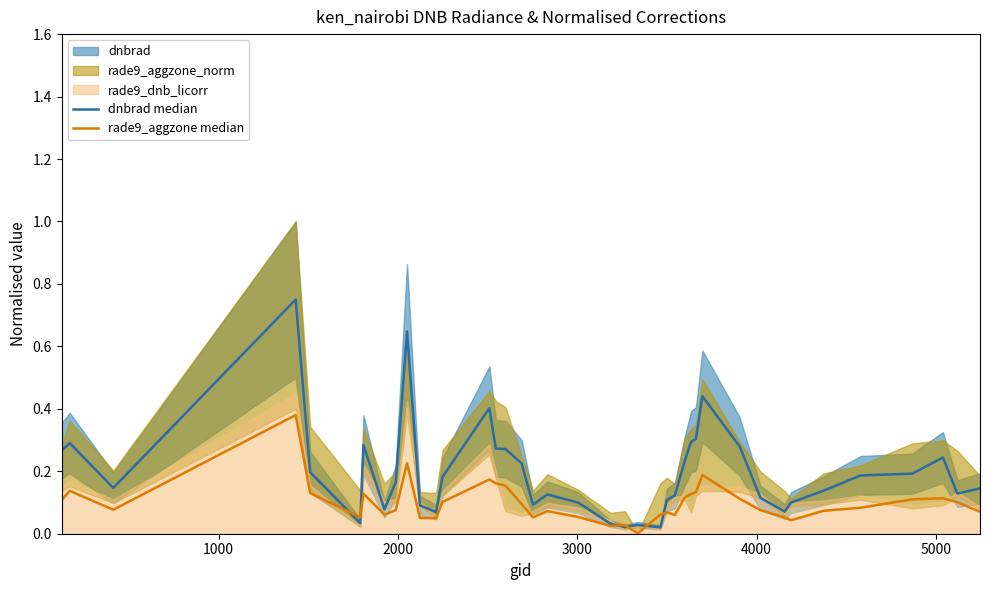

Which series has the widest spread of values?

dnbrad median